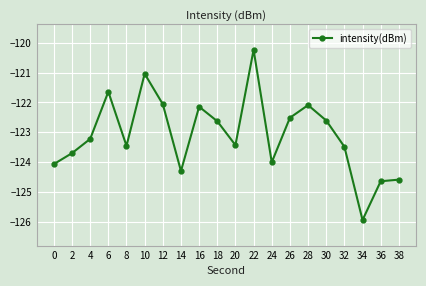

How many series are shown in this chart?

1